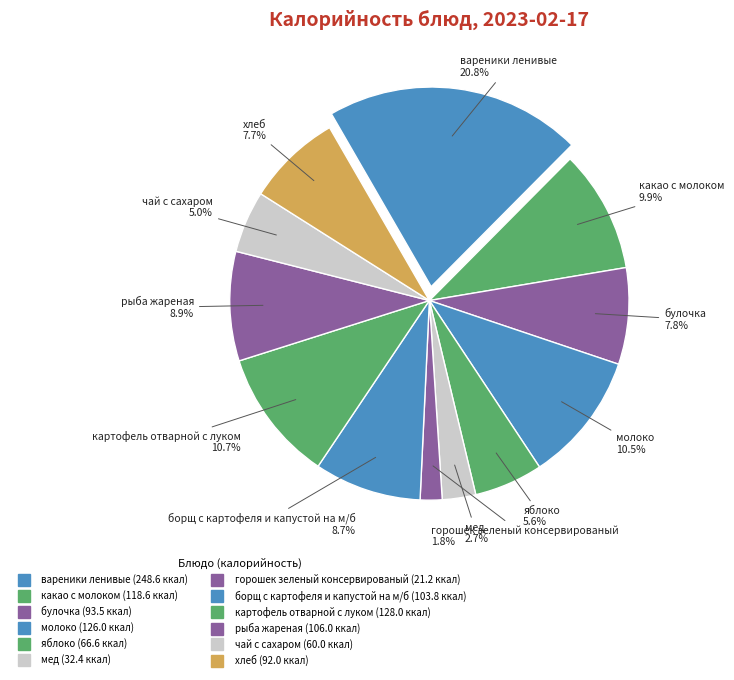

What portion of the pie excludes борщ с картофеля и капустой на м/б?

91.3%